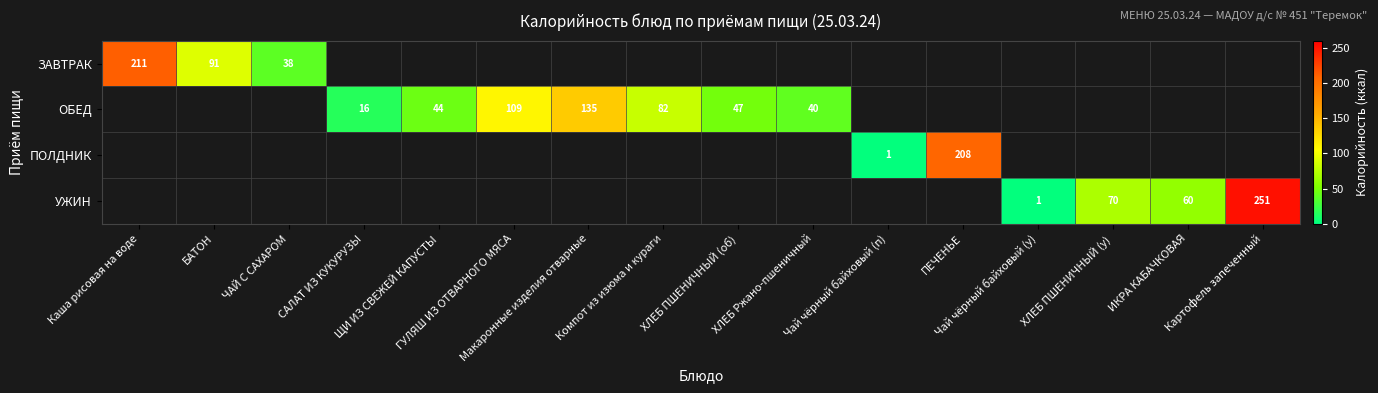

What value does the УЖИН series have at ИКРА КАБАЧКОВАЯ?

60.0